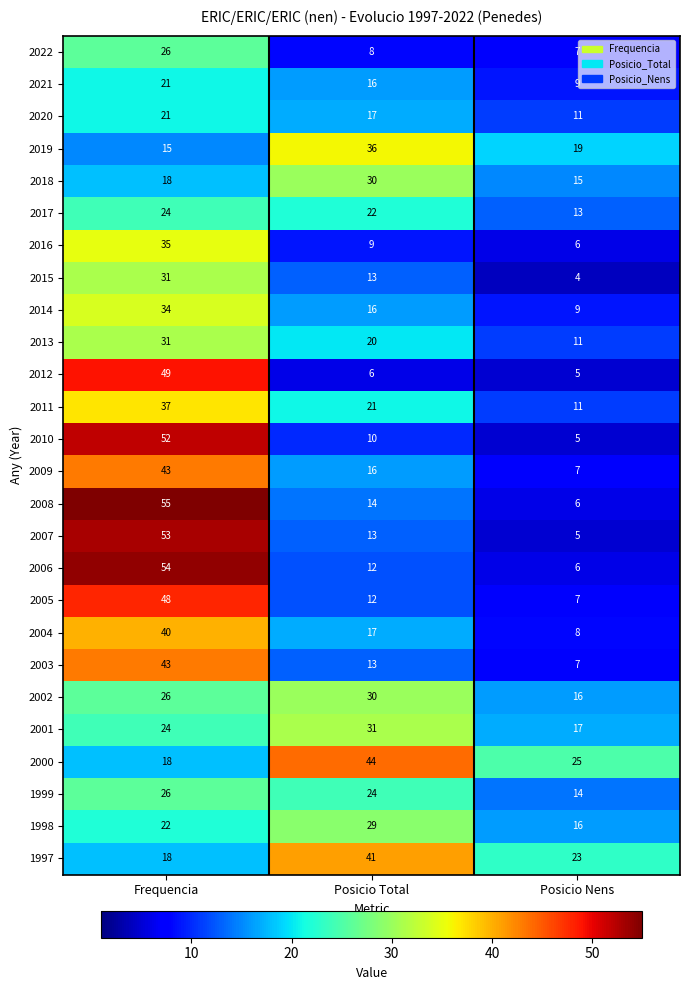

Count the number of categories in the chart.

3